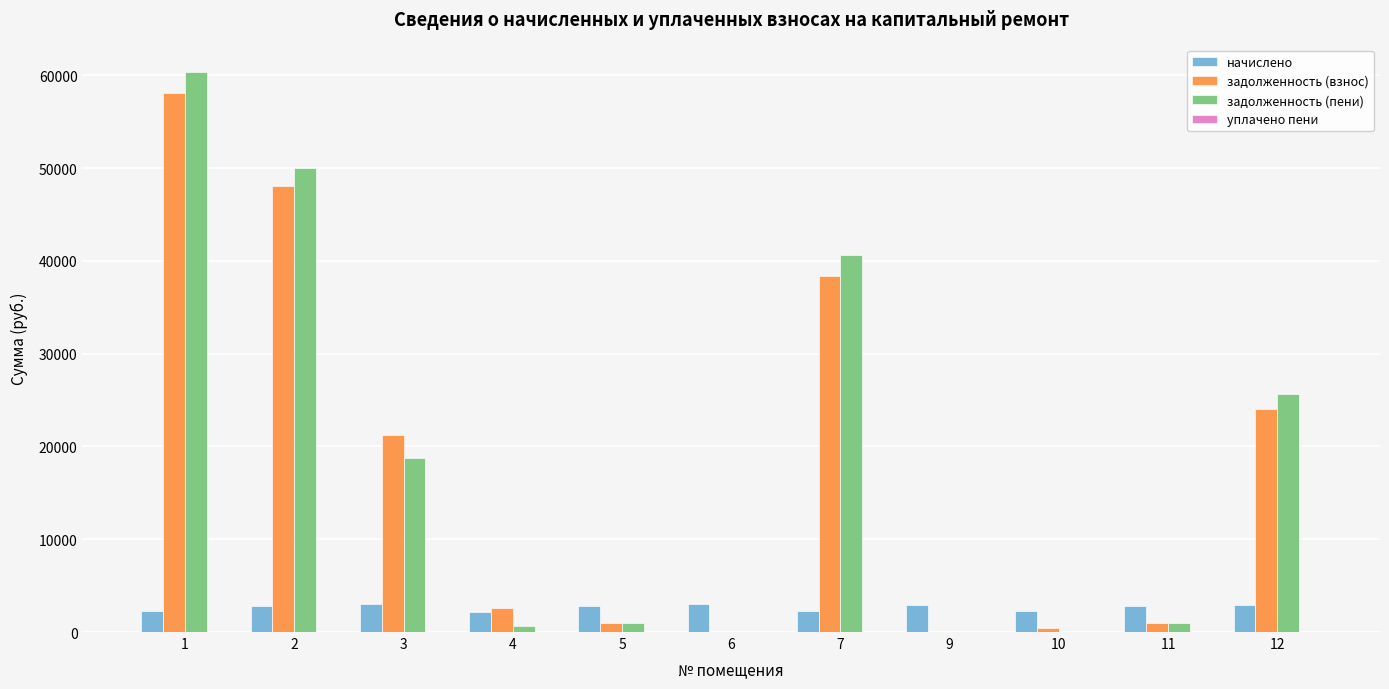

Is it true that начислено equals 2958.4 at 9?

True